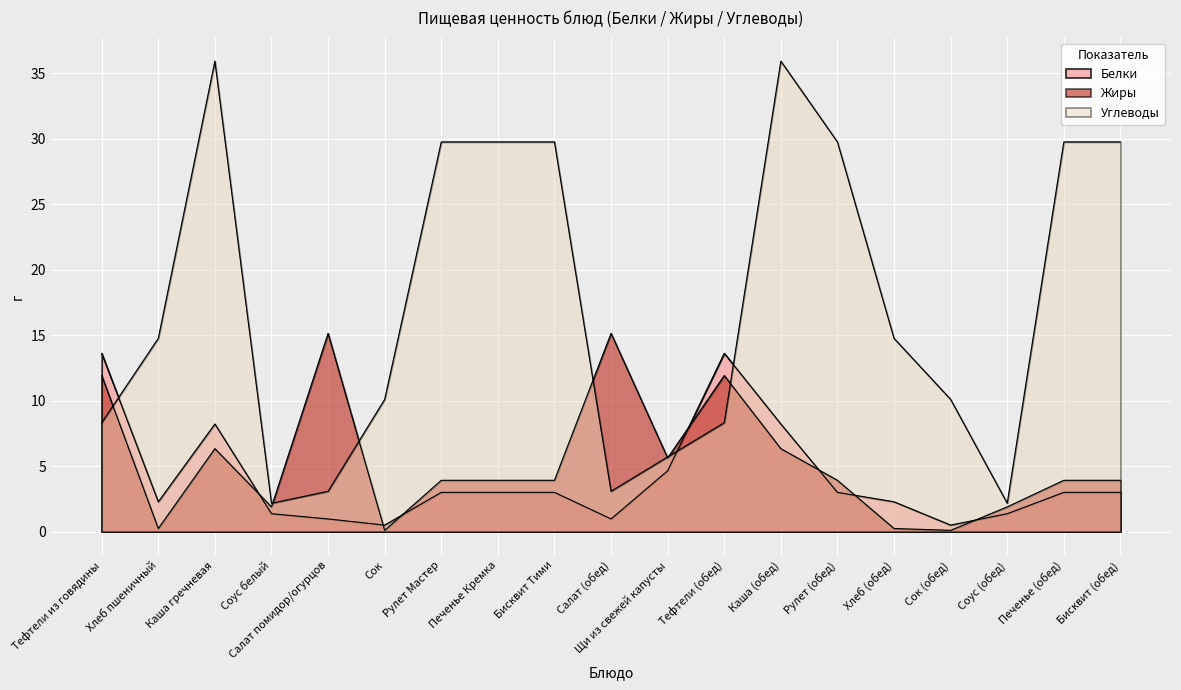

Where is the first local minimum for Углеводы?

Соус белый